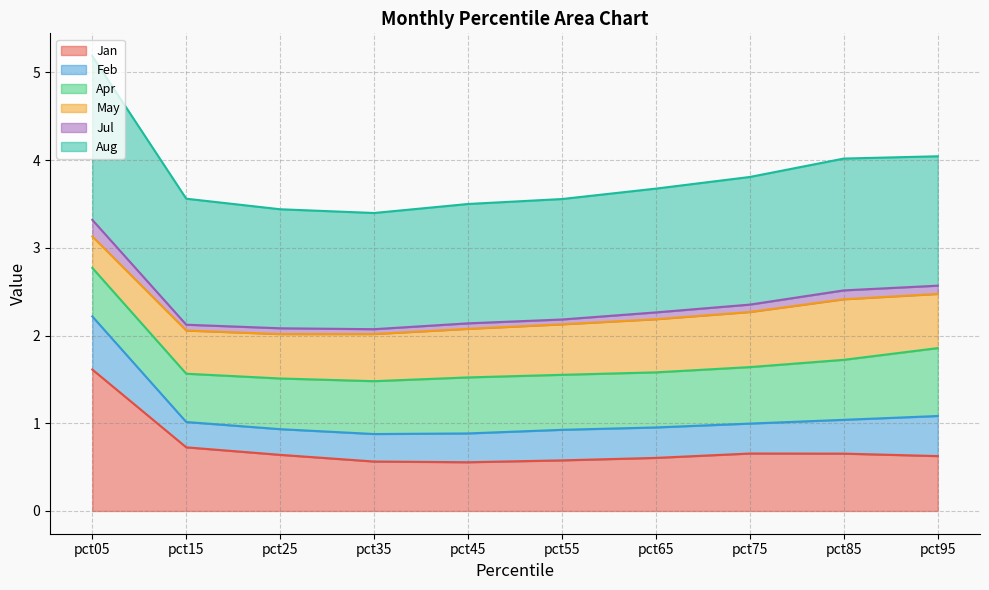

The Jul series shows 1.7 at pct45. True or false?

False